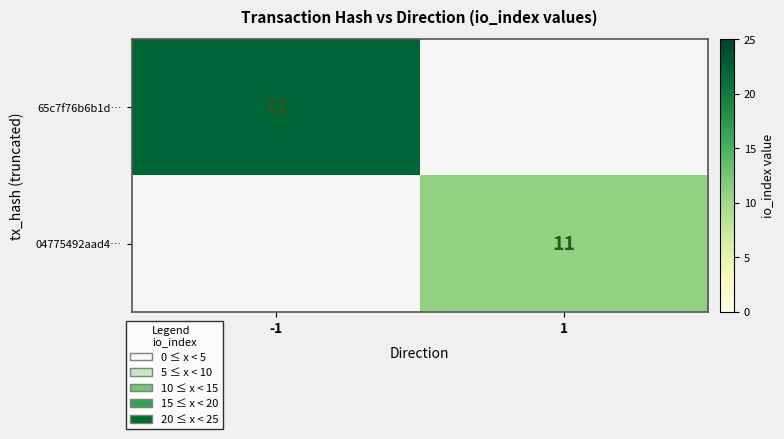

The 65c7f76b6b1d… series shows 14.0 at -1. True or false?

False